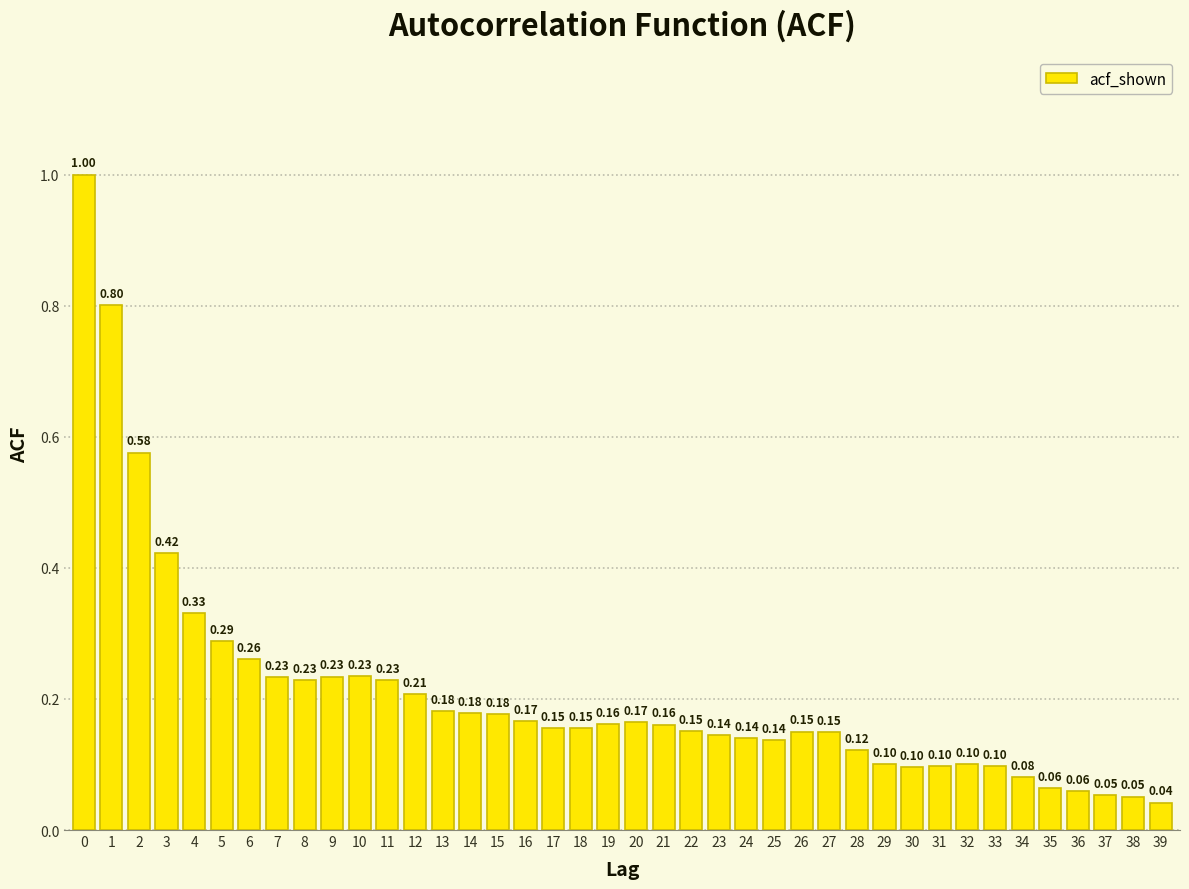

What is the difference between the maximum and minimum values?

1.0